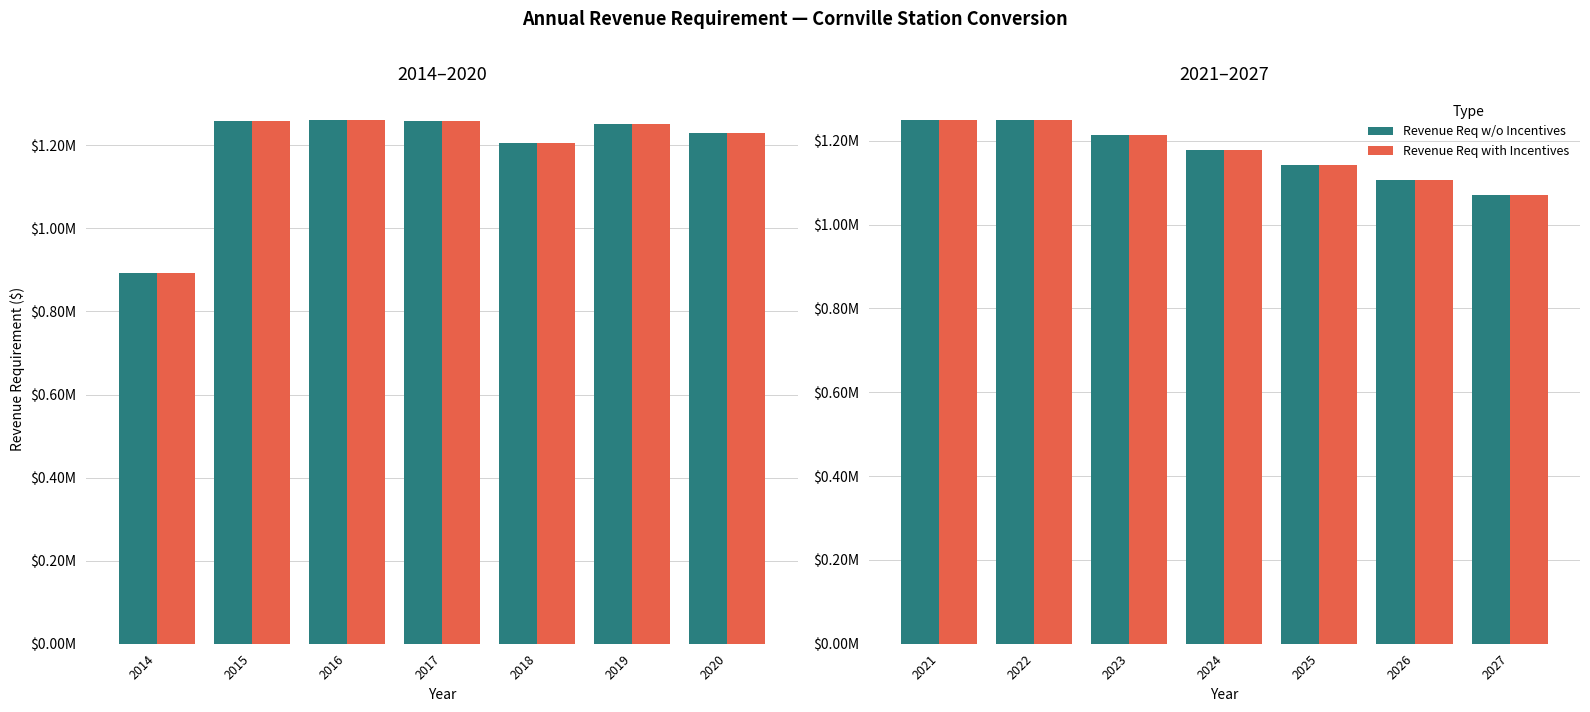

The Revenue Req with Incentives series shows 248299.6 at 2026. True or false?

False